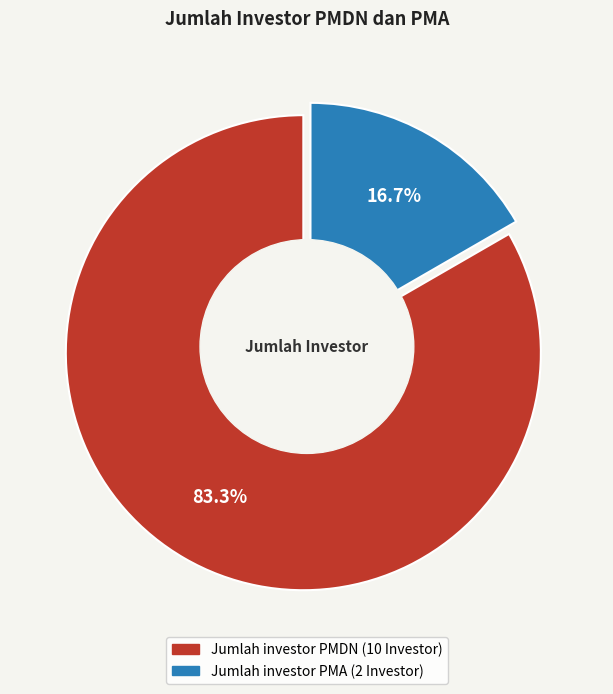

What percentage is the Jumlah investor PMA slice, to the nearest percent?

17%